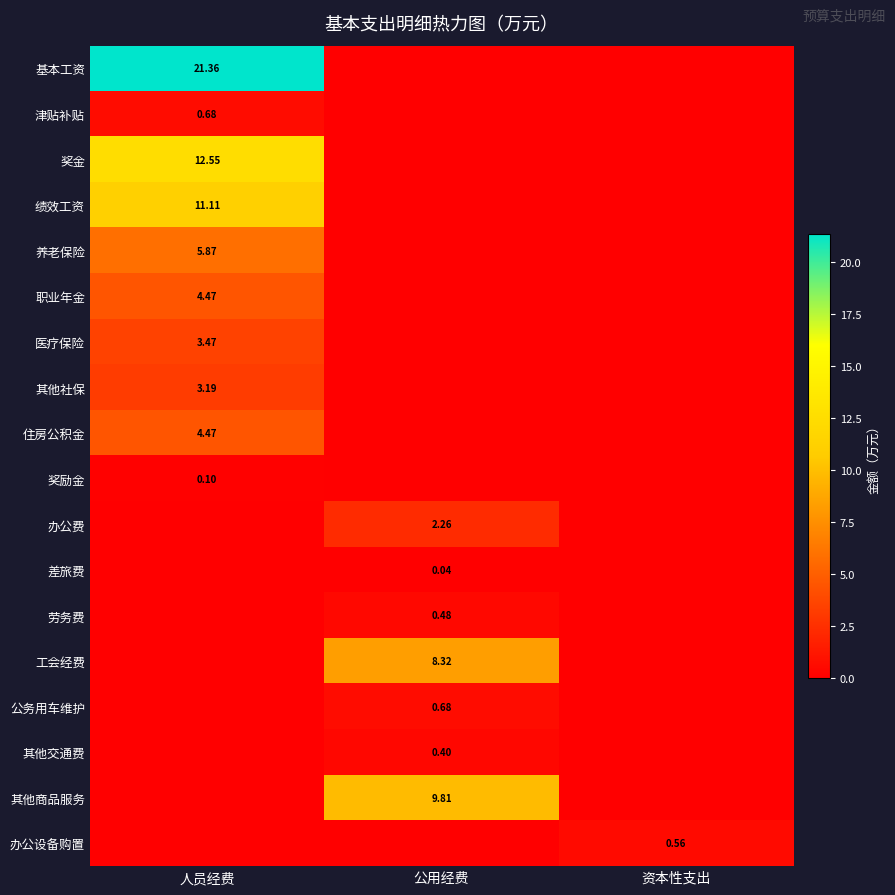

How many values in 奖励金 are above zero?

1